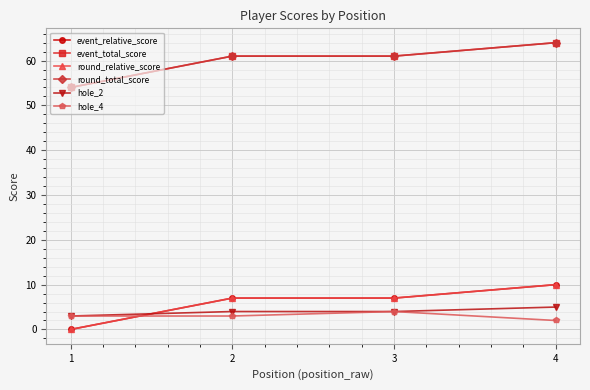

Which series has the largest range (max minus min)?

event_relative_score